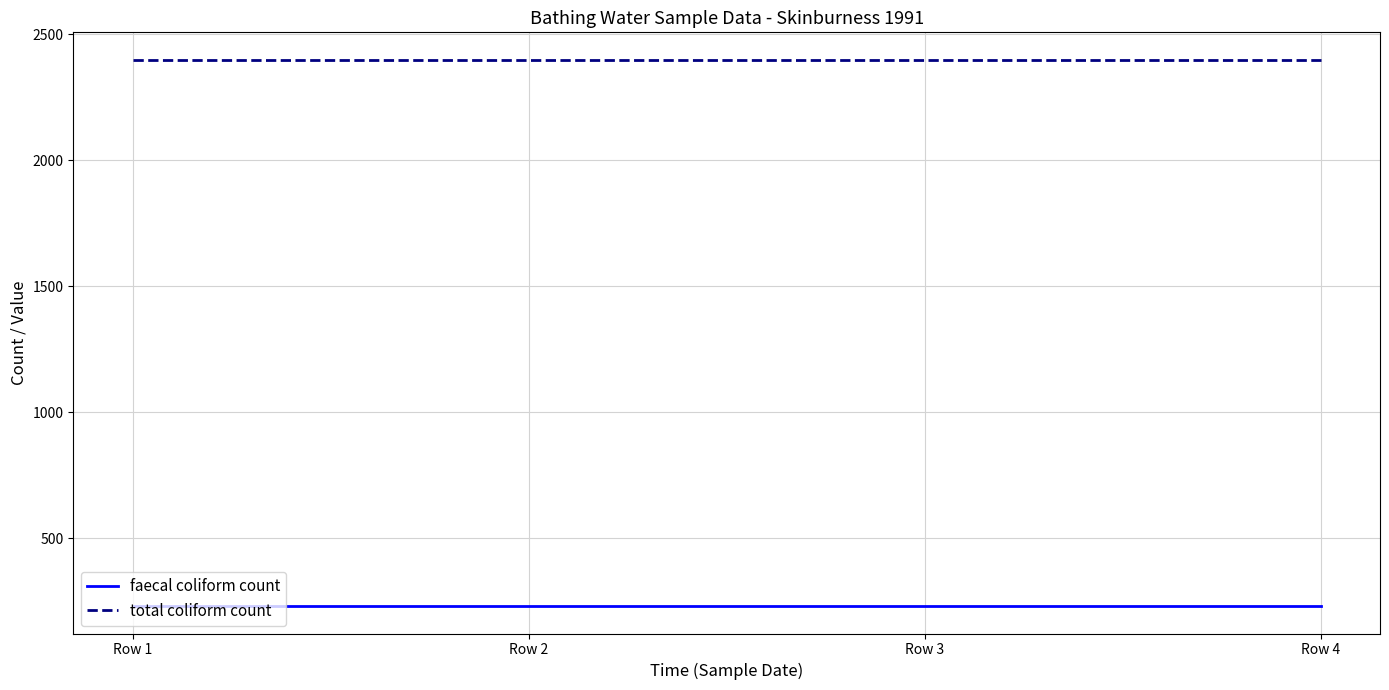

True or false: faecal coliform count and total coliform count intersect in this chart.

False